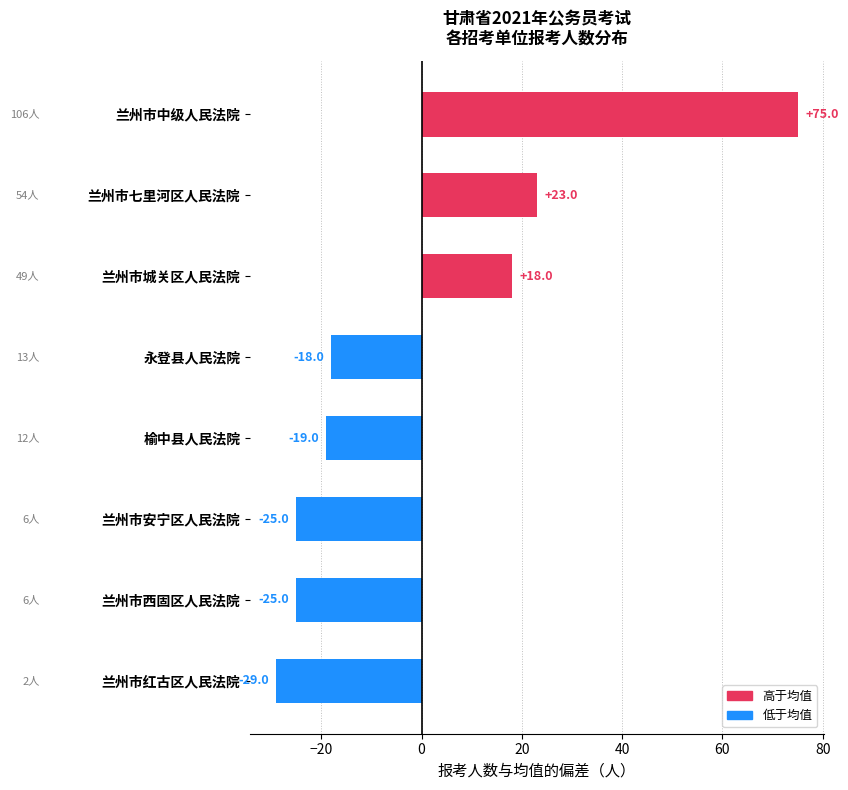

Reading top to bottom, what are all the values shown in this chart?

兰州市中级人民法院=75	兰州市七里河区人民法院=23	兰州市城关区人民法院=18	永登县人民法院=-18	榆中县人民法院=-19	兰州市安宁区人民法院=-25	兰州市西固区人民法院=-25	兰州市红古区人民法院=-29